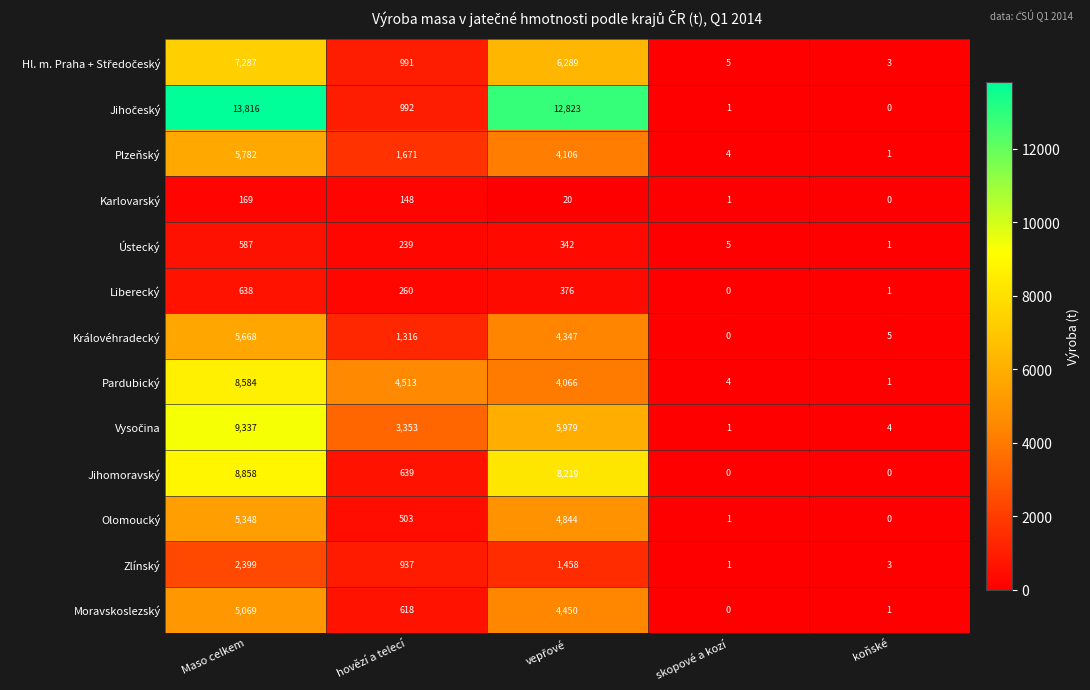

Is the value of Karlovarský at koňské greater than the value of Moravskoslezský at hovězí a telecí?

No